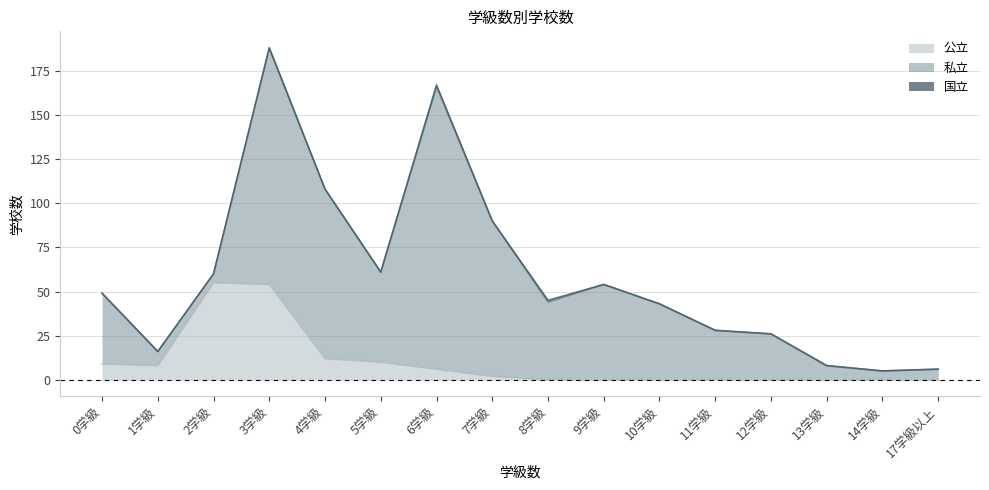

How many interior local peaks does the 公立 series have?

1